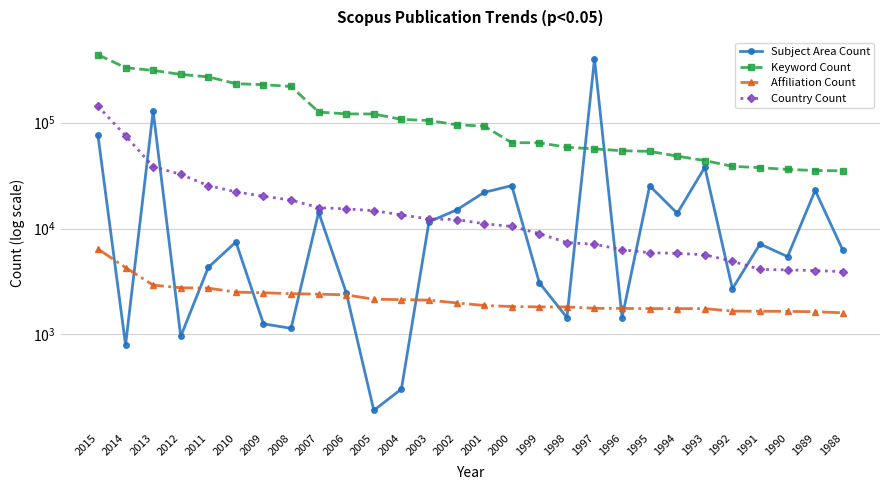

Rank the categories by Affiliation Count value from lowest to highest.

1988, 1989, 1990, 1991, 1992, 1994, 1993, 1995, 1996, 1997, 1998, 1999, 2000, 2001, 2002, 2003, 2004, 2005, 2006, 2007, 2008, 2009, 2010, 2011, 2012, 2013, 2014, 2015